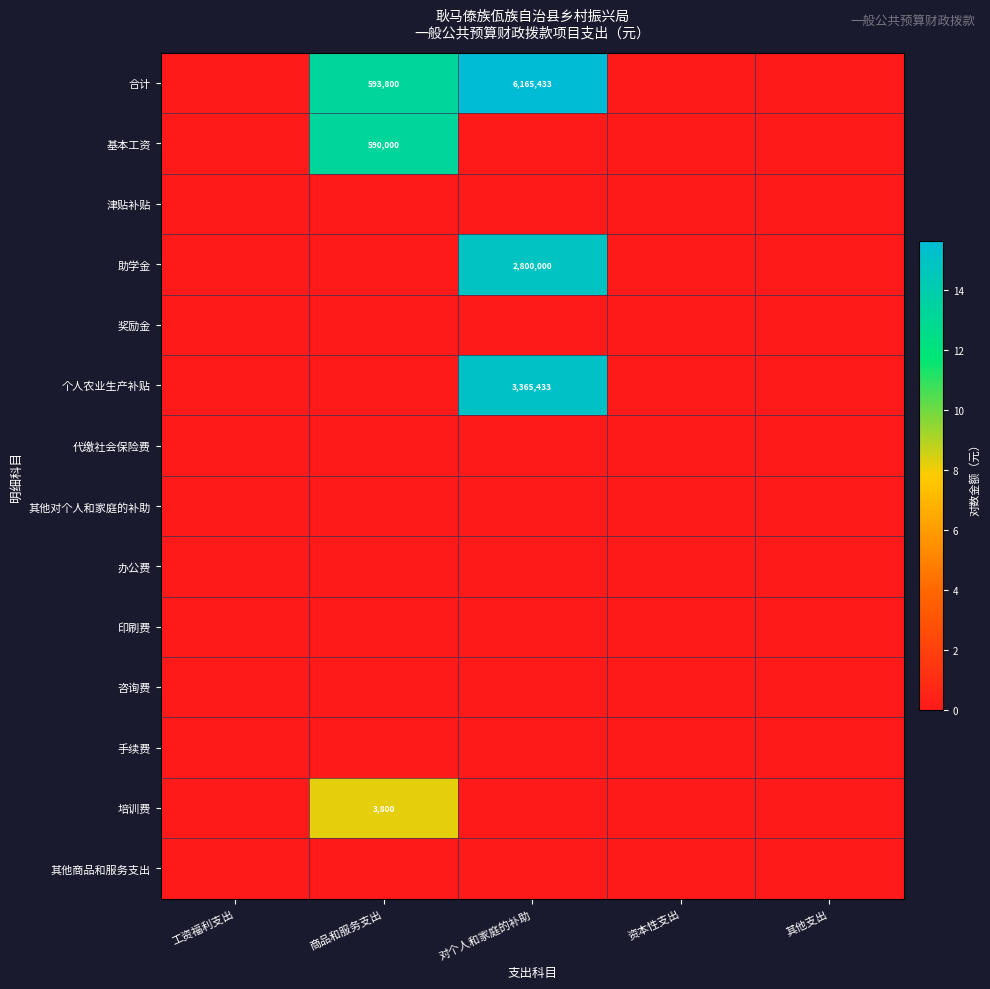

Which series changed the most between 对个人和家庭的补助 and 其他支出?

合计